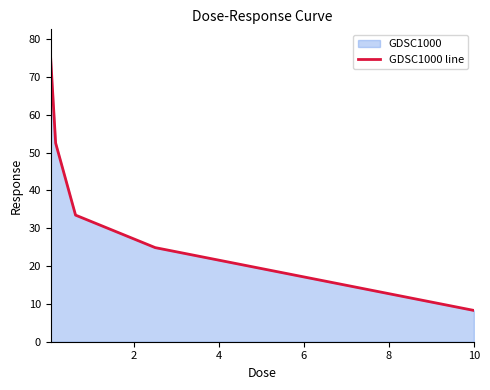

What is the average value?

38.9